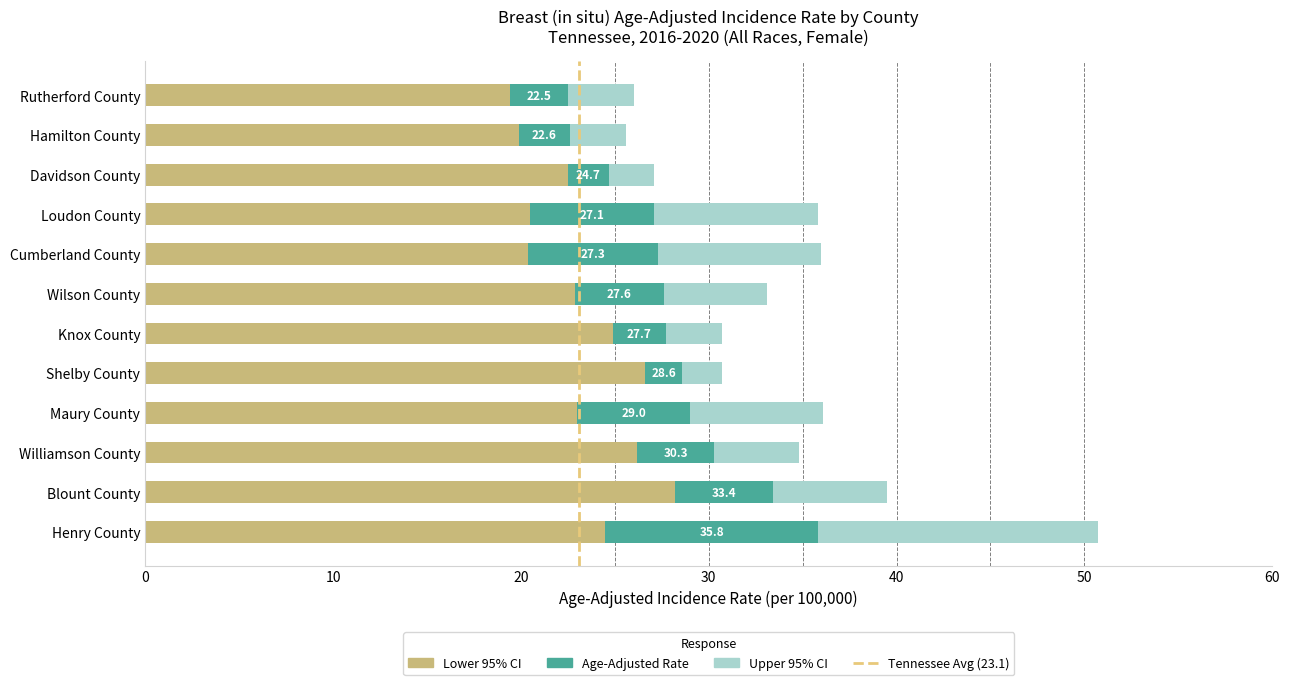

What is the minimum value for Lower 95% CI?

19.4